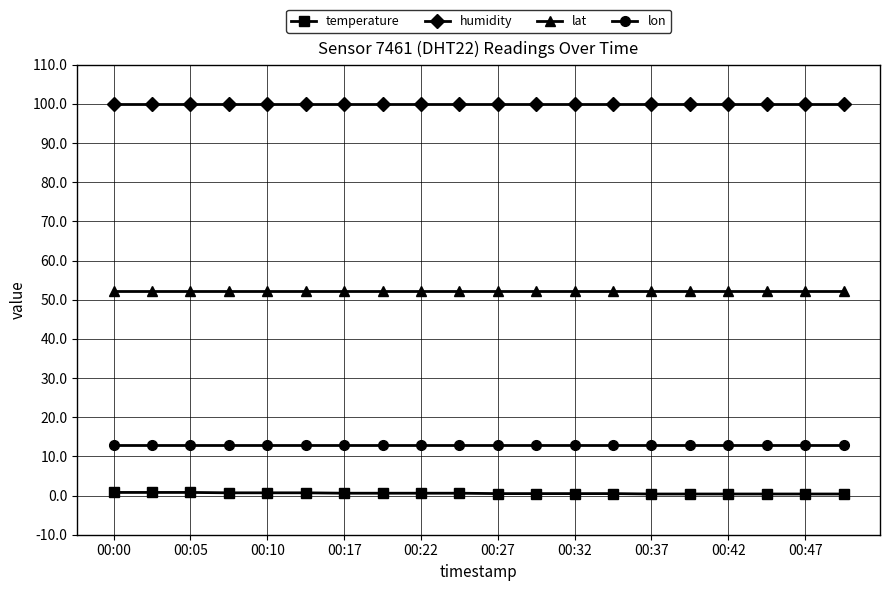

What is the average value of the temperature series?

0.6